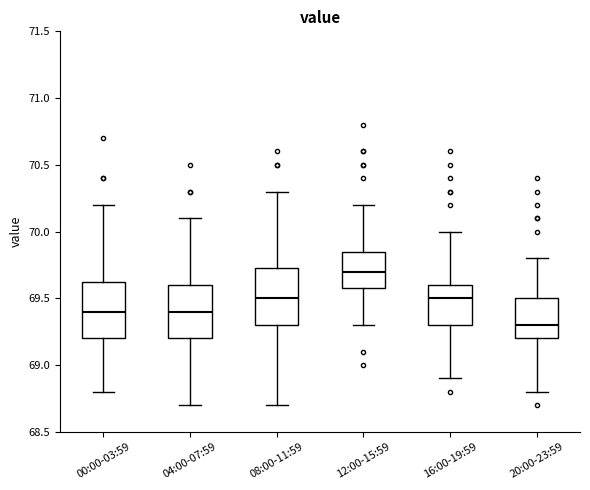

Which box has the highest median line?

12:00-15:59